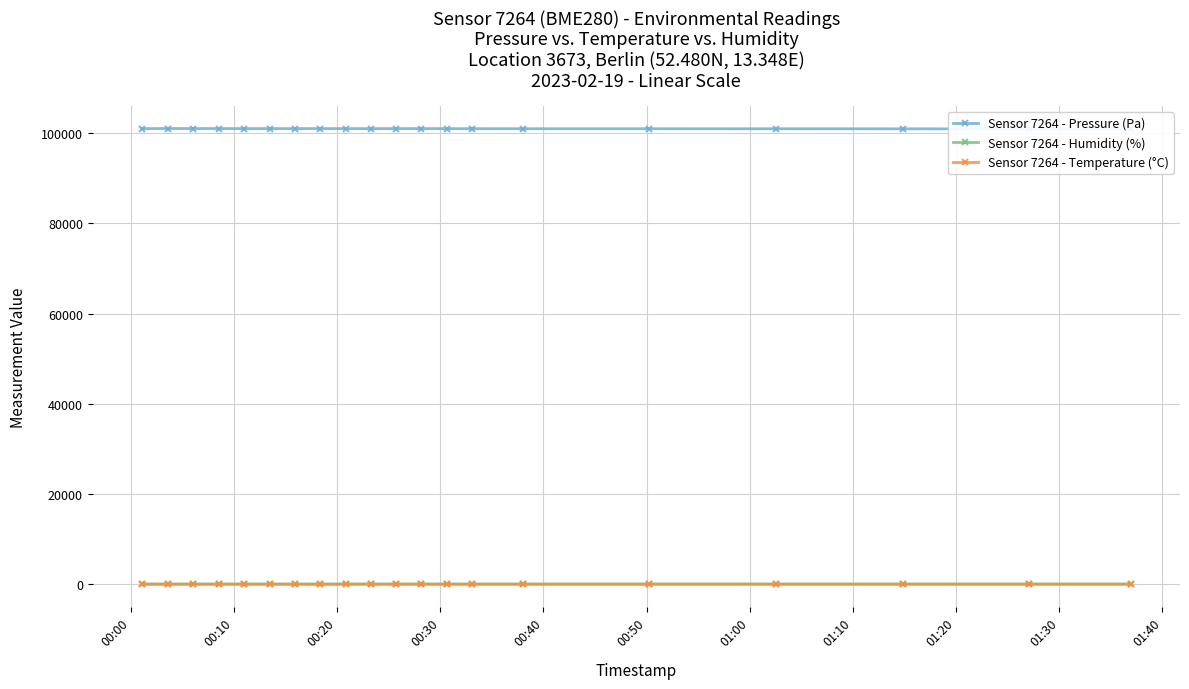

List the series in order of their peak value, lowest first.

Sensor 7264 - Temperature (°C), Sensor 7264 - Humidity (%), Sensor 7264 - Pressure (Pa)